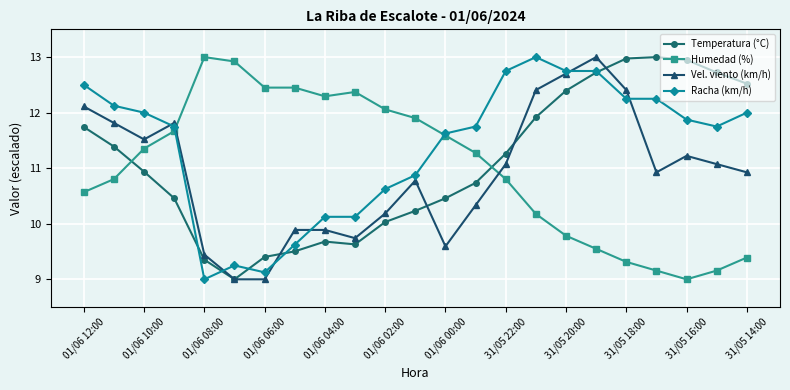

What is the sum of all Temperatura (°C) values?

255.0